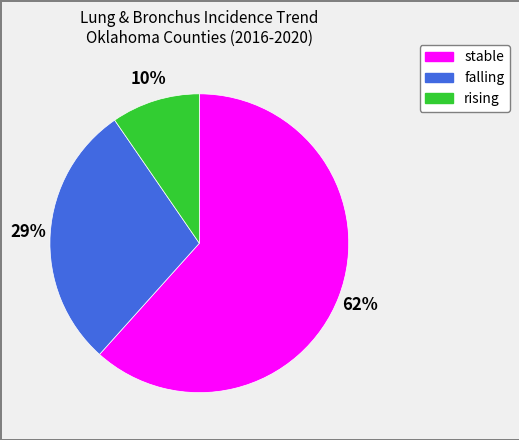

Which slice is the largest?

stable